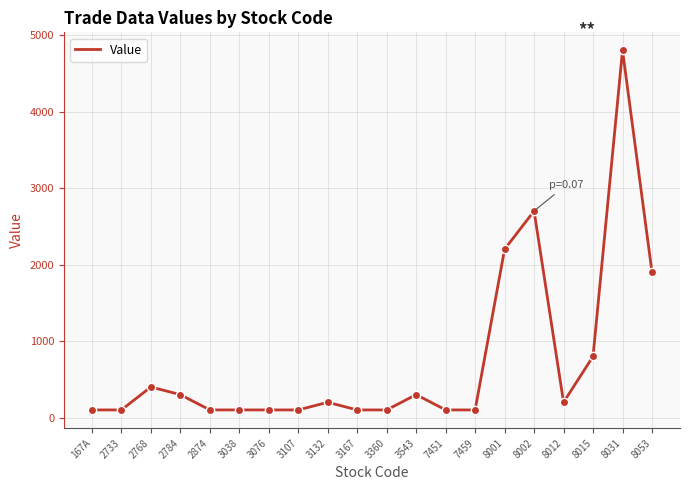

Which label corresponds to the largest value in the chart?

8031